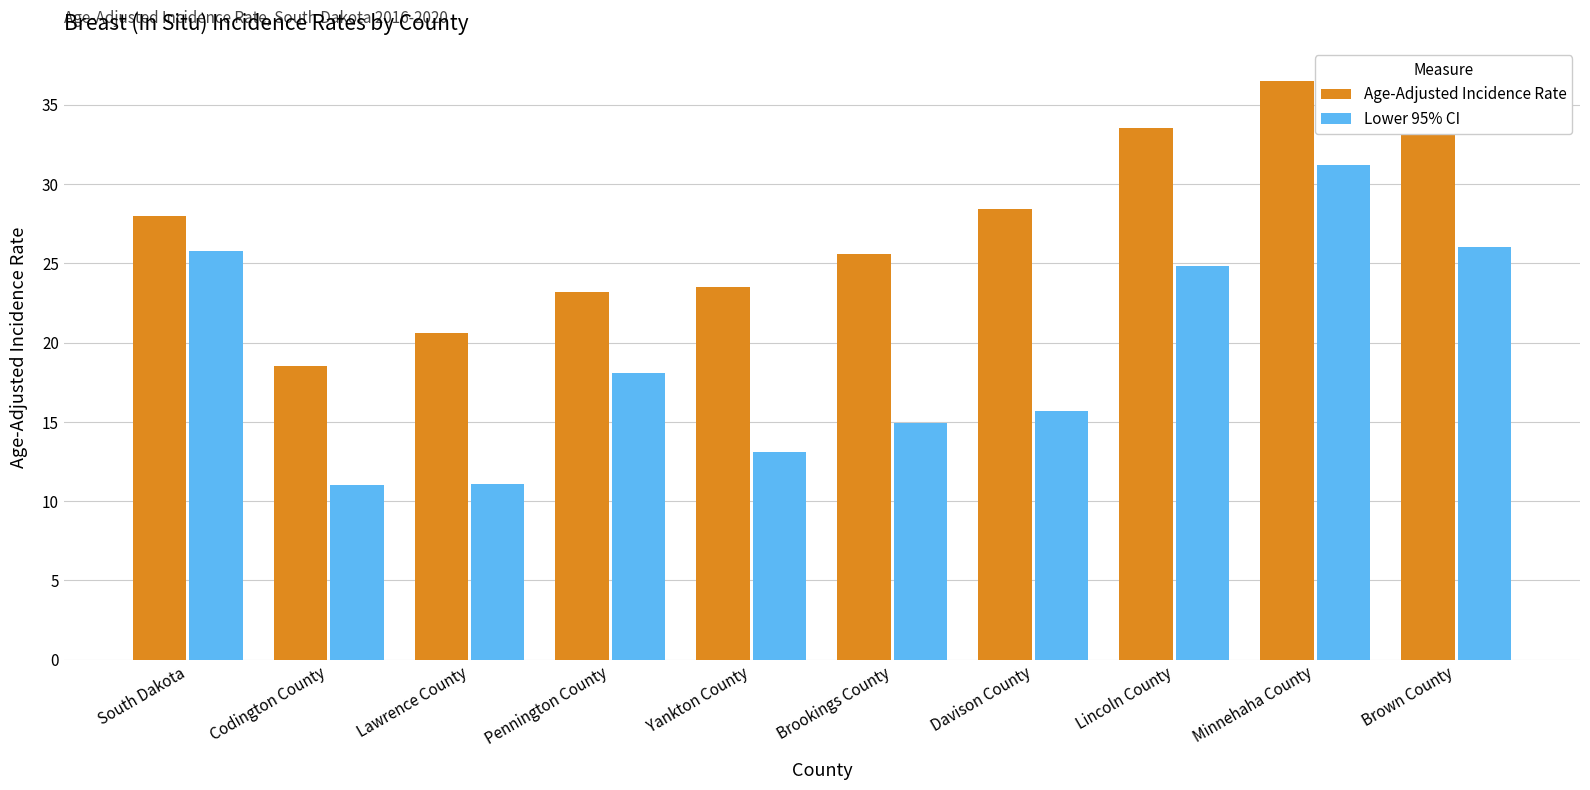

What is the difference between the highest and lowest values at Lawrence County?

9.5